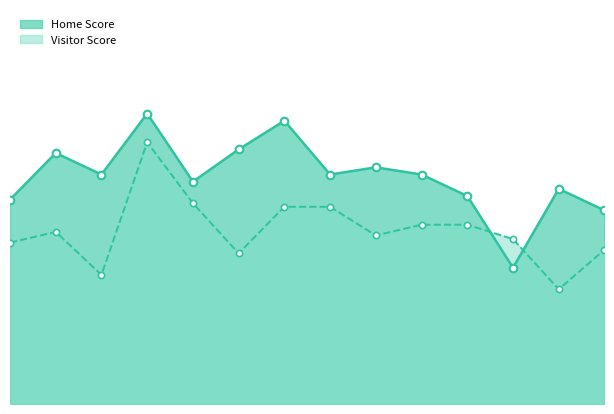

Is the value of Home Score at 2021-02-04 greater than the value of Visitor Score at 2021-02-27?

Yes